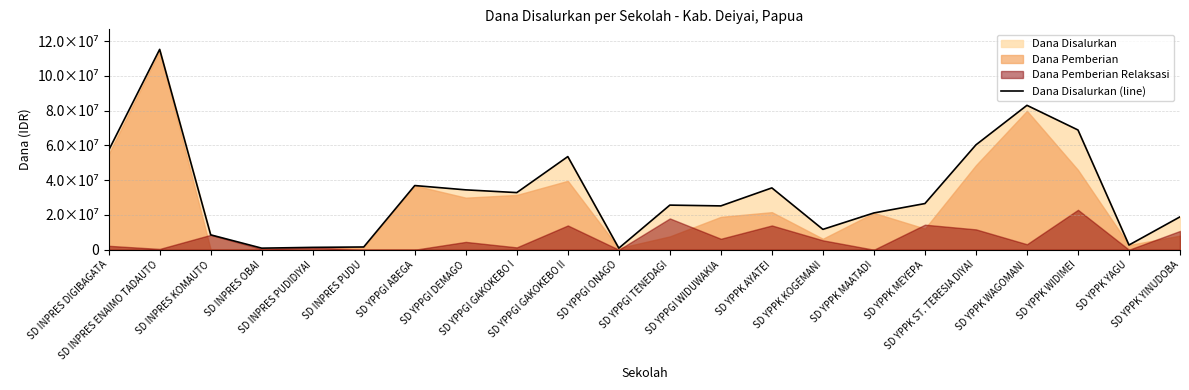

True or false: the data shows 2530672 at SD YPPK KOGEMANI.

False